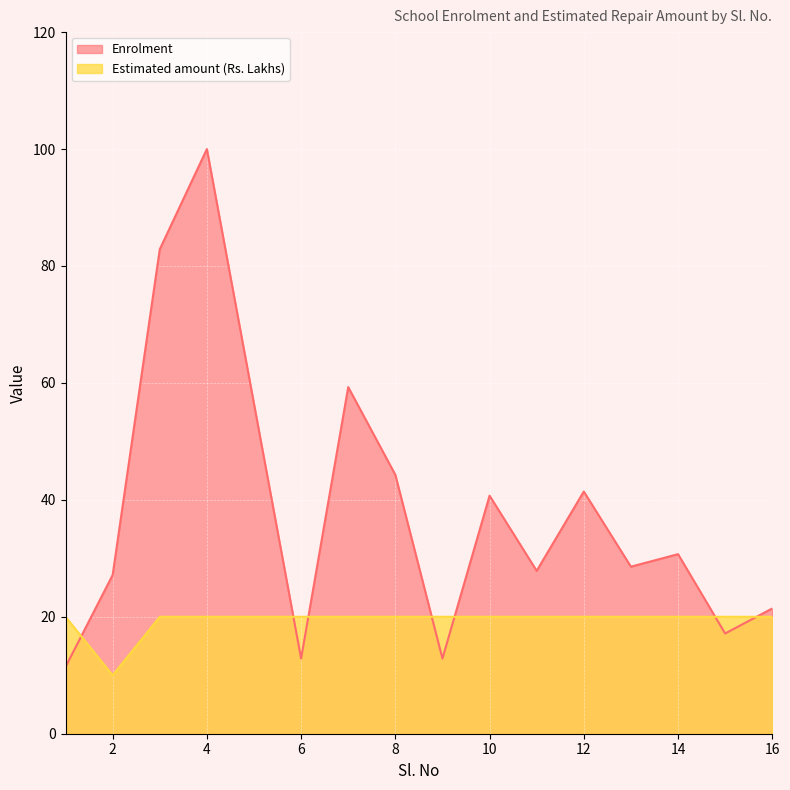

Which has a higher value, 13 or 4?

4